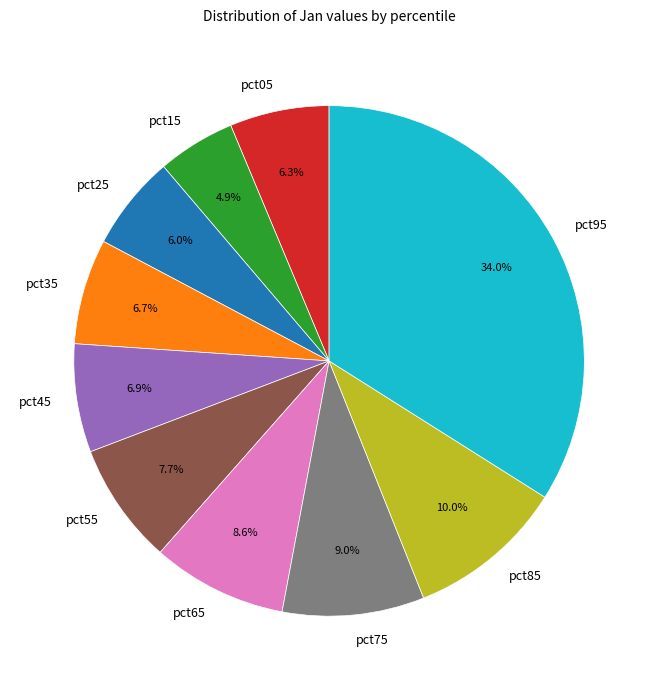

Between pct25 and pct85, which is larger?

pct85